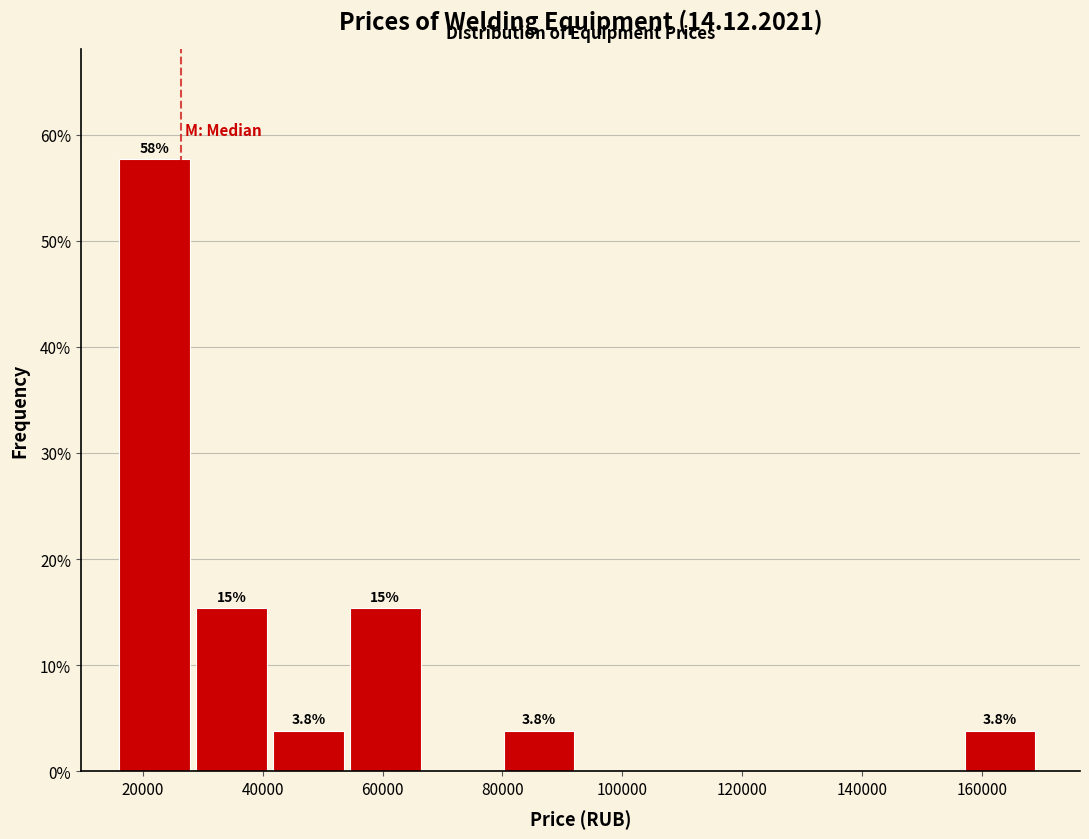

Over which range of the x-axis is the bar tallest?

16000 to 28000